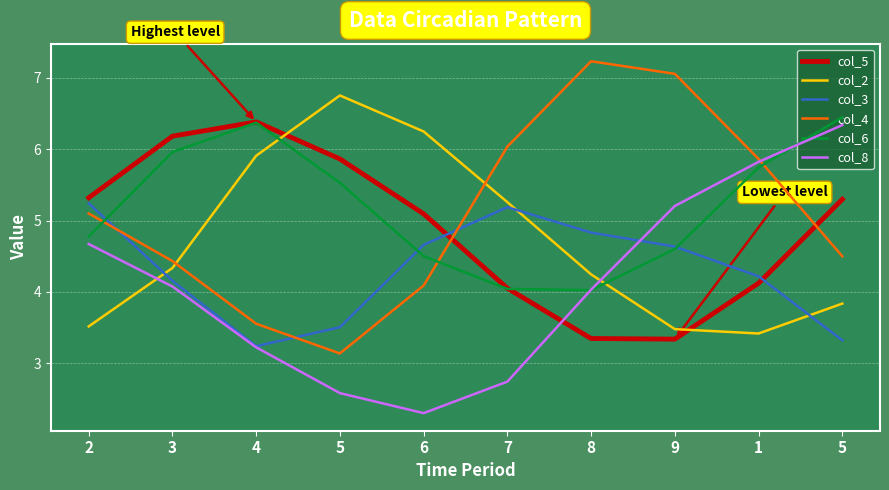

In col_5, how many points are lower than both neighbors (excluding endpoints)?

1